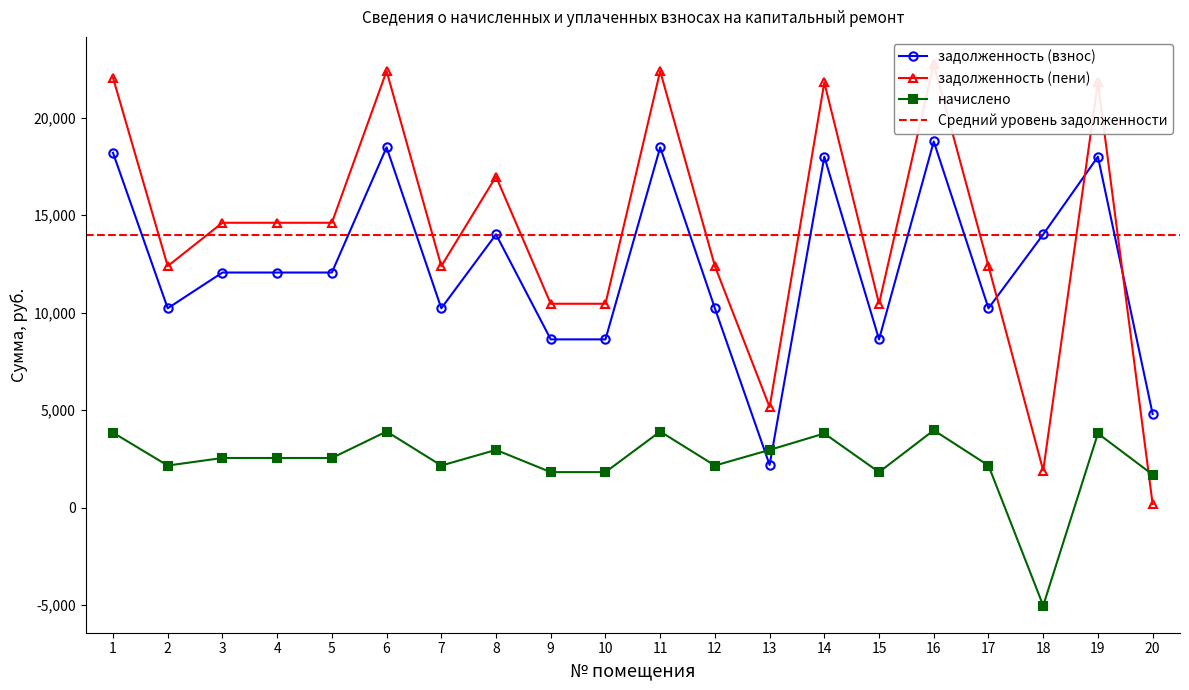

Reading left to right, transcribe all the data shown in this chart.

задолженность (взнос): 18198.5	10226.9	12060.0	12060.0	12060.0	18478.2	10226.9	14016.0	8632.7	8632.7	18478.2	10226.9	2196.5	17998.4	8632.7	18779.7	10226.9	14016.0	17998.4	4806.2
задолженность (пени): 22048.7	12390.6	14611.5	14611.5	14611.5	22387.6	12390.6	16981.3	10459.1	10459.1	22387.6	12390.6	5161.9	21806.3	10459.1	22752.9	12390.6	1909.7	21806.3	188.8
начислено: 3850.2	2163.7	2551.5	2551.5	2551.5	3909.4	2163.7	2965.3	1826.4	1826.4	3909.4	2163.7	2965.3	3807.9	1826.4	3973.2	2163.7	-5018.8	3807.9	1699.3